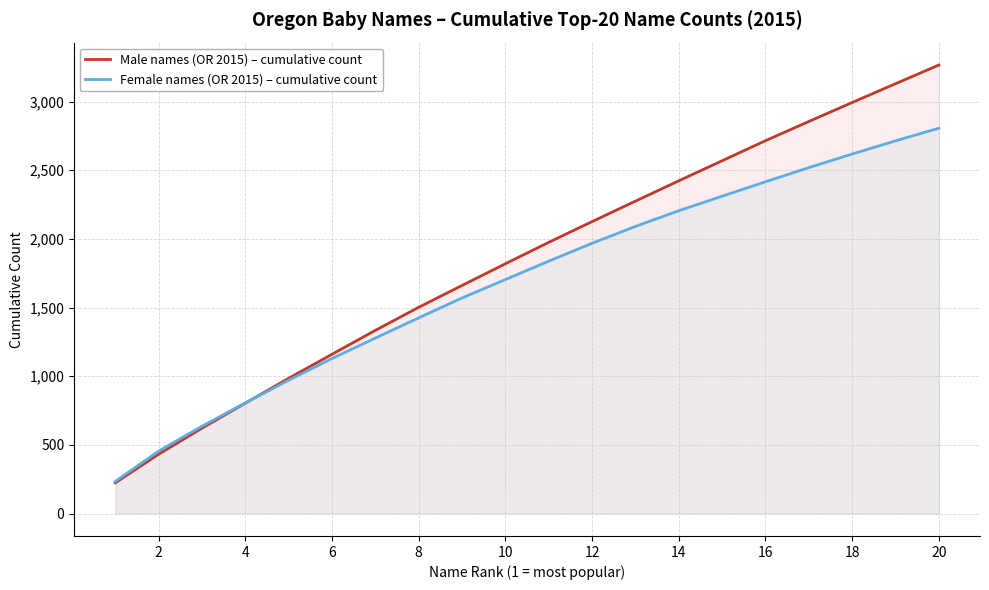

List the series in order of their overall mean, lowest first.

Female names (OR 2015) – cumulative count, Male names (OR 2015) – cumulative count